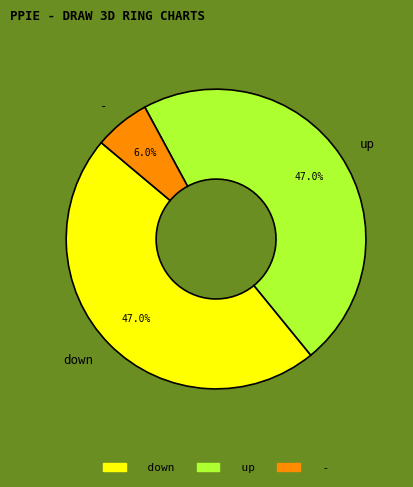

Is it true that up is 57% of the pie?

False